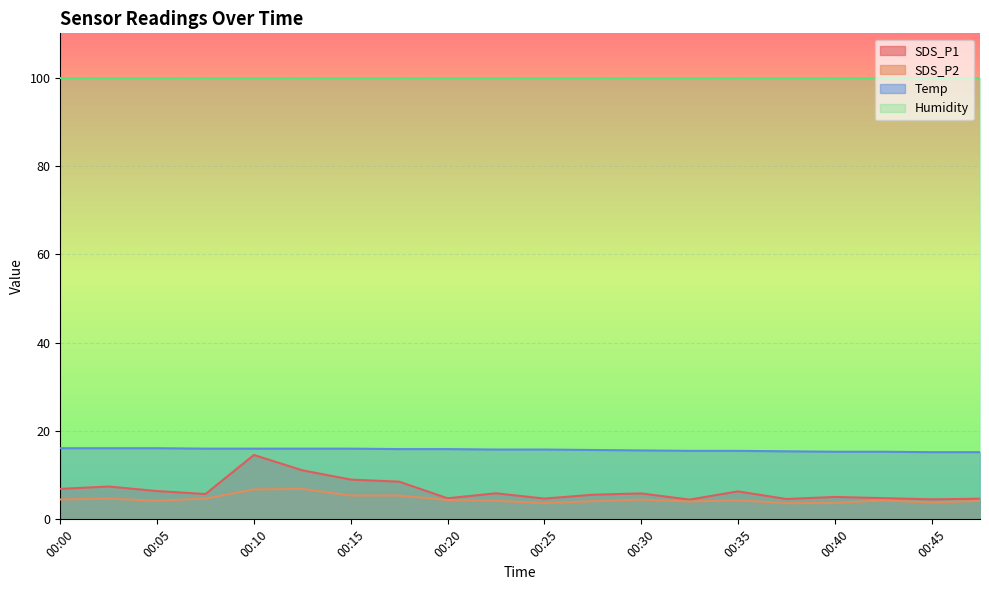

At how many categories does at least one series exceed 5?

20